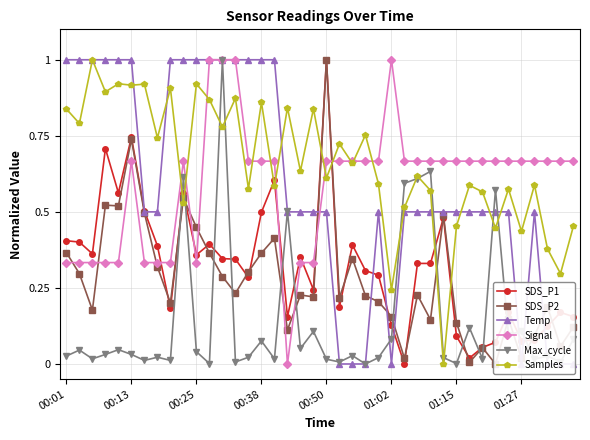

What is the maximum value for SDS_P1?

1.0